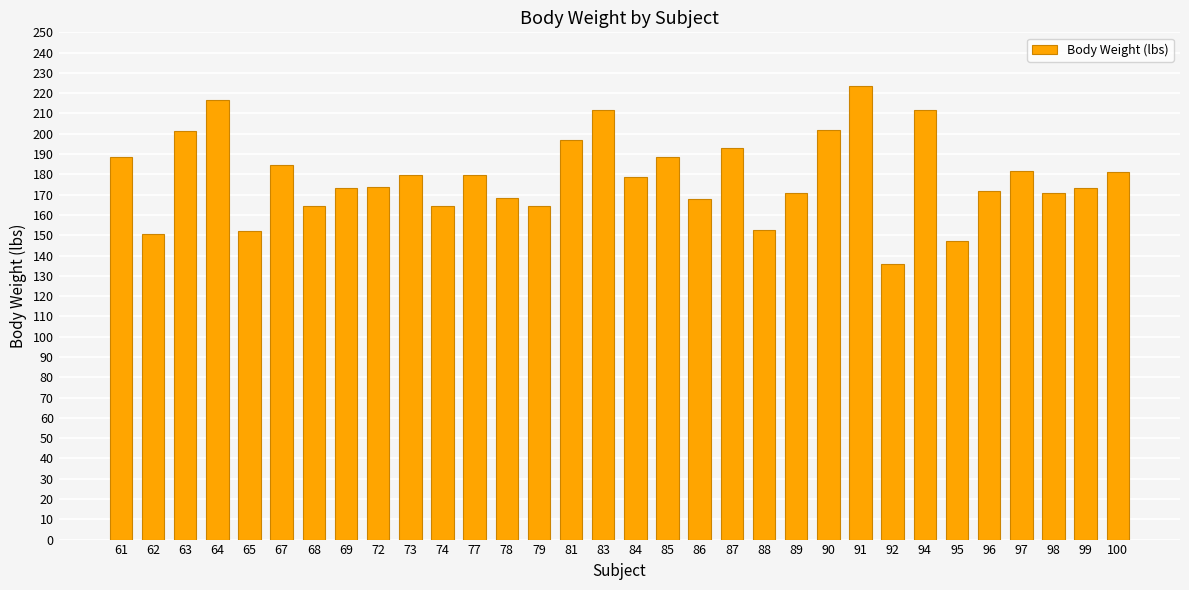

Are the bars grouped side by side (vs. stacked)?

No